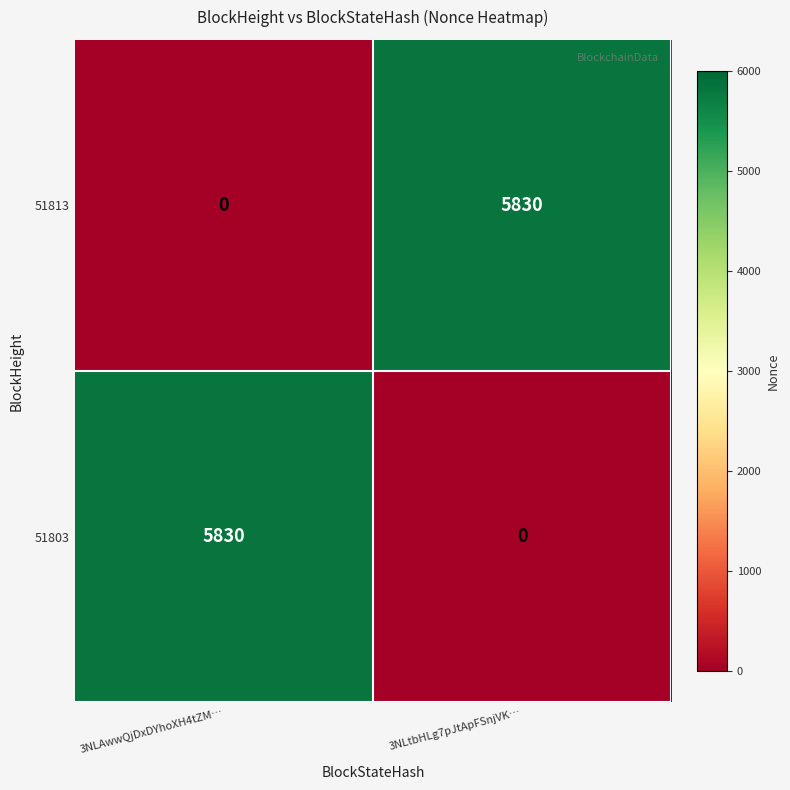

What is the sum of all 51803 values?

5830